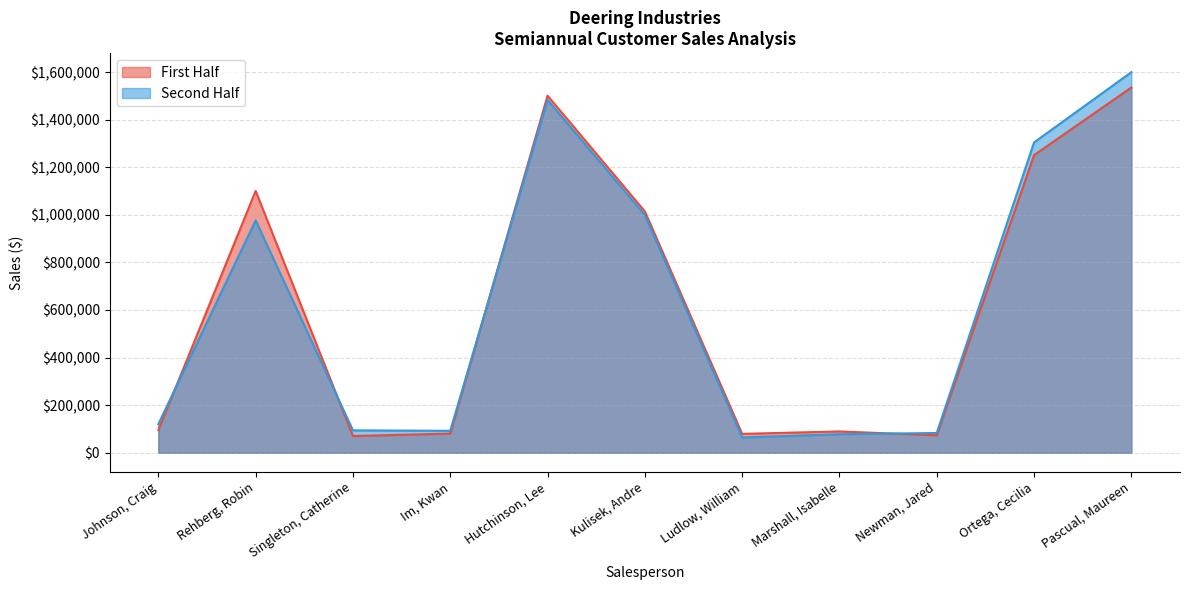

True or false: First Half and Second Half intersect in this chart.

True